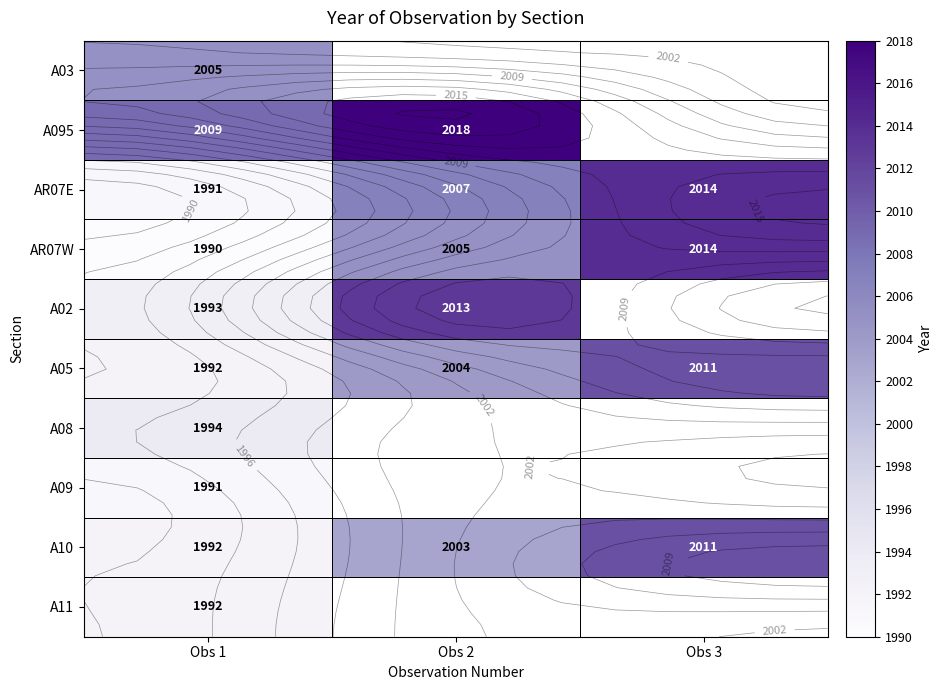

Is the value of AR07E at Obs 1 greater than the value of A095 at Obs 3?

No